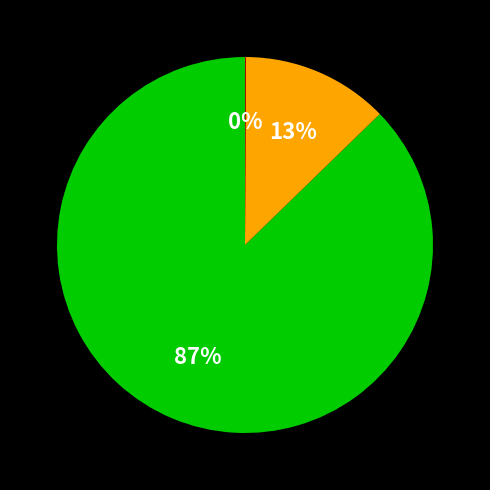

Is there any slice that represents more than half of the pie?

Yes